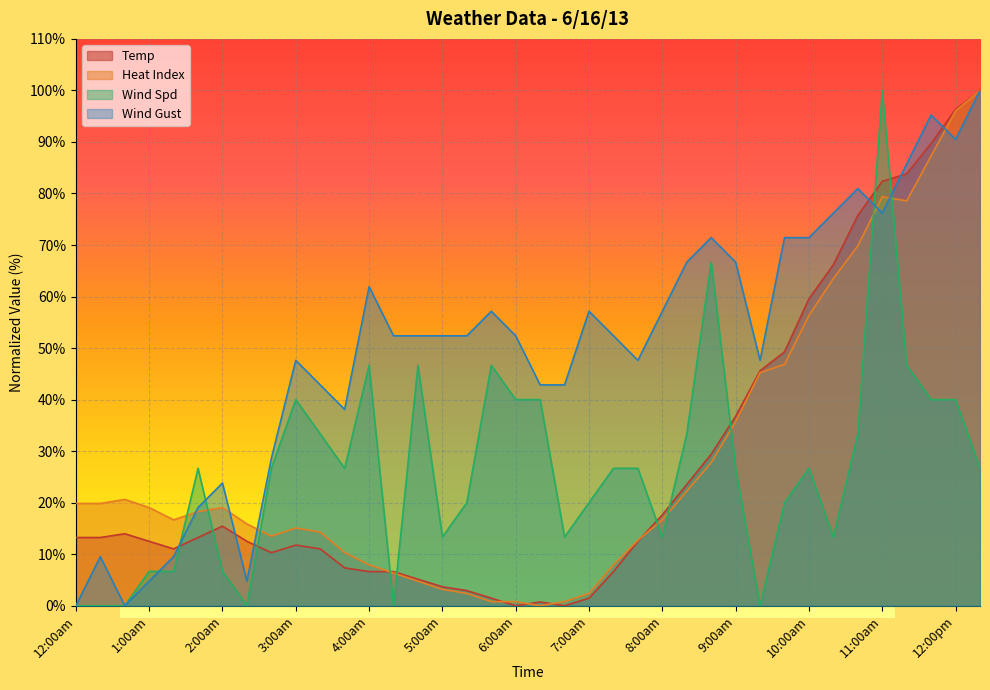

What are all the series names shown in the legend?

Temp, Heat Index, Wind Spd, Wind Gust